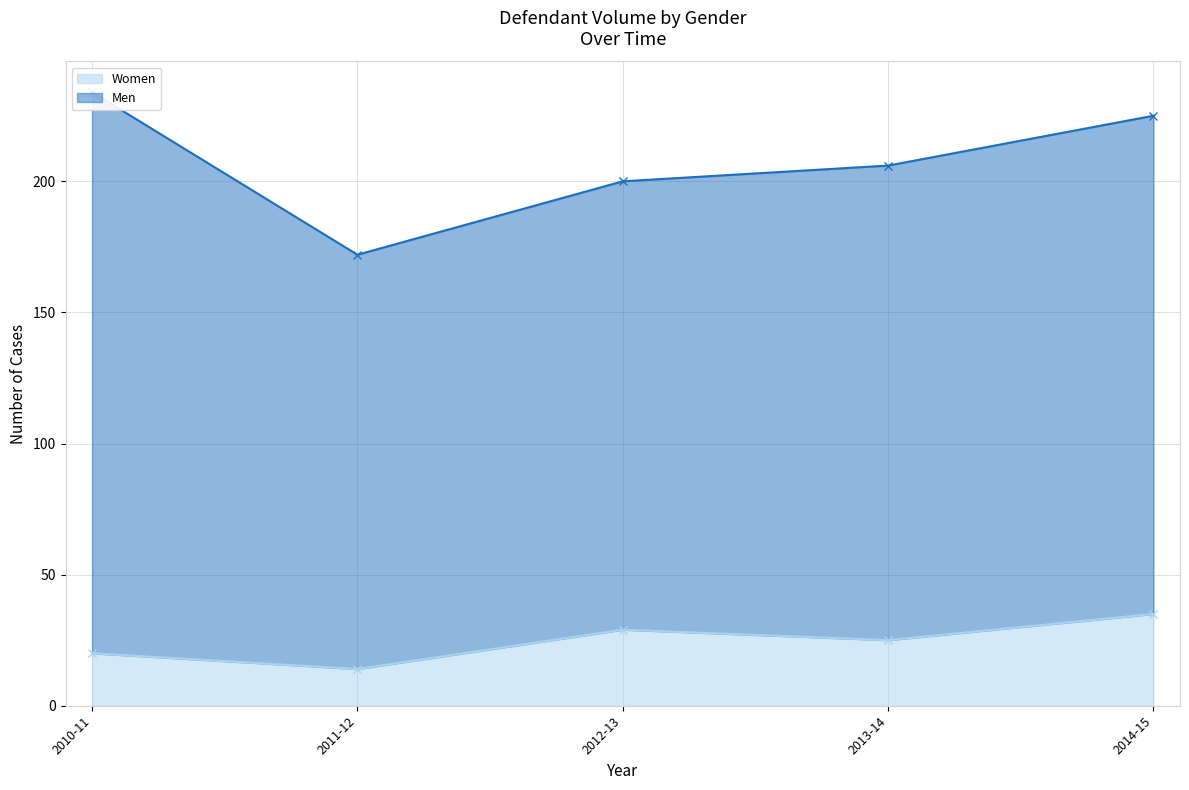

Rank the categories by value from highest to lowest.

2014-15, 2012-13, 2013-14, 2010-11, 2011-12